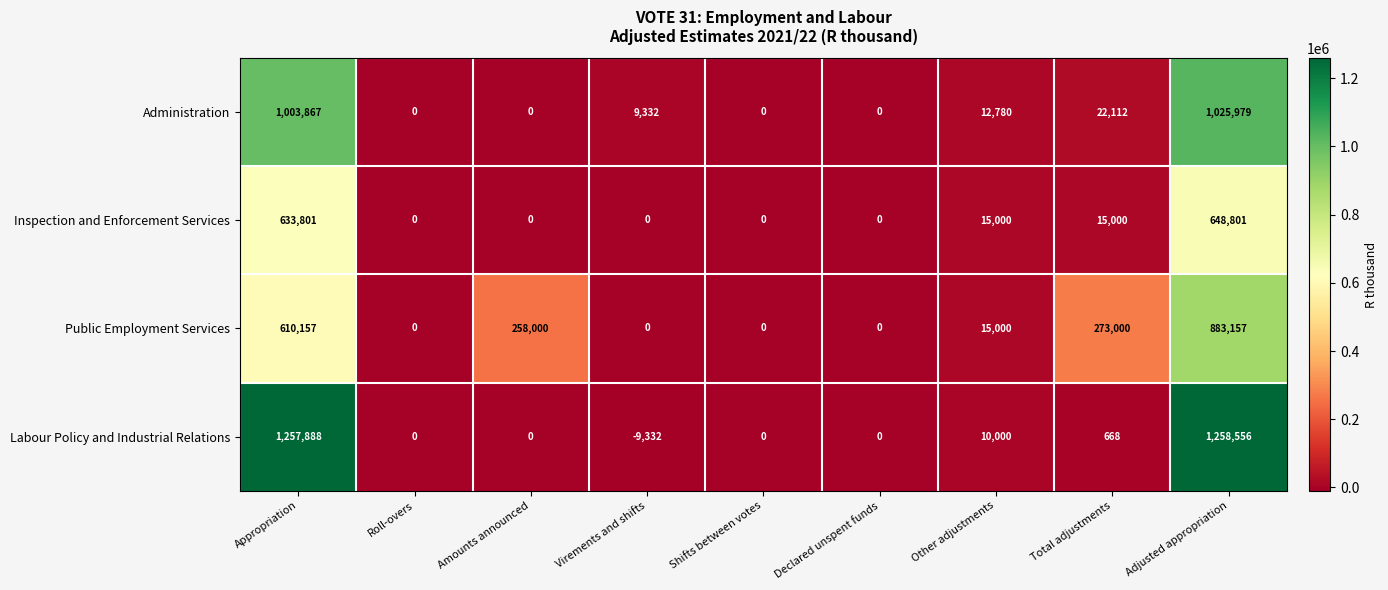

Count the number of data series in this chart.

4